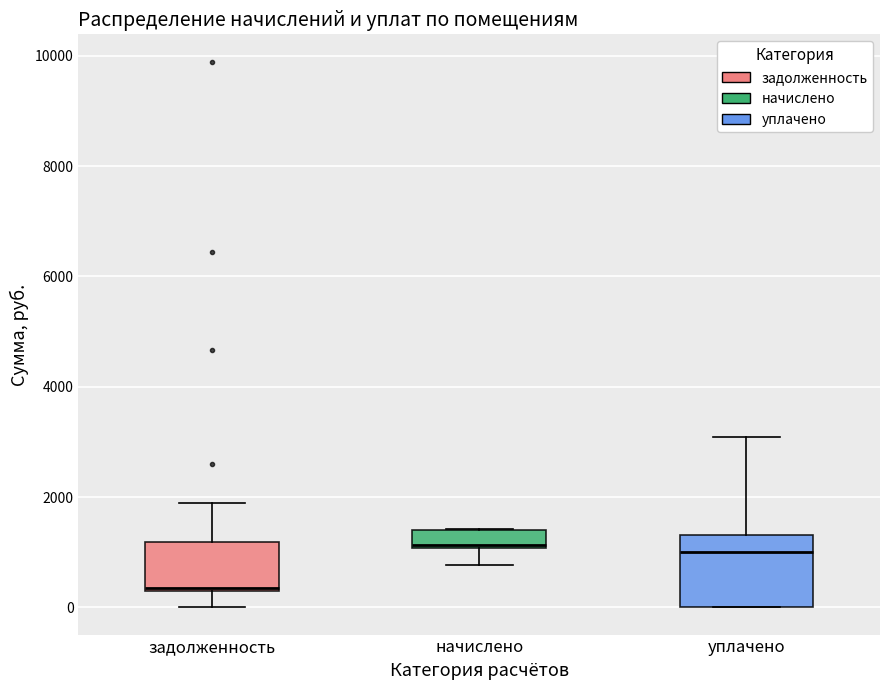

Reading left to right, read every box against the y-axis: the position of its median line, the range the box covers, and the ends of its whiskers. The values are not printed on the chart, so give them approximately, as read against the axis.

задолженность: median 400, box 200 to 1200, whiskers 0 to 1800
начислено: median 1200, box 1000 to 1400, whiskers 800 to 1400
уплачено: median 1000, box 0 to 1400, whiskers 0 to 3000